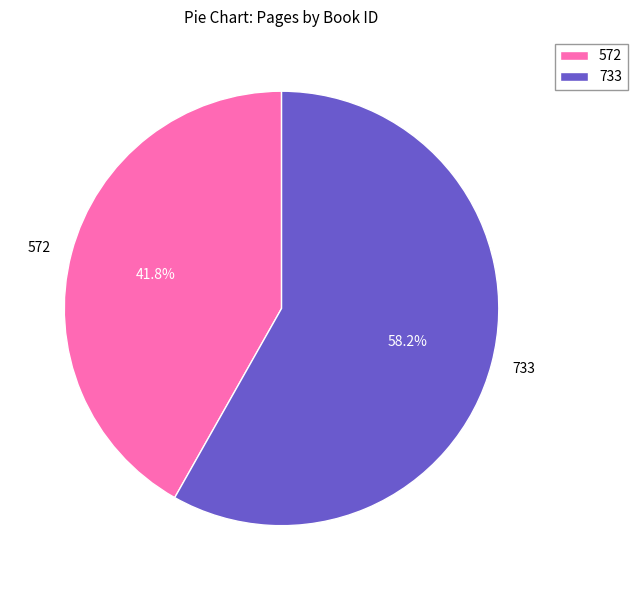

Rank the categories by value from lowest to highest.

572, 733